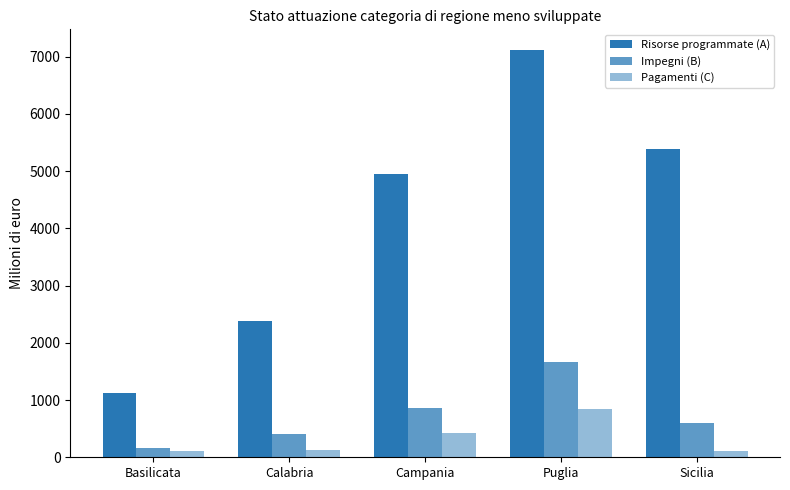

Reading left to right, transcribe all the data shown in this chart.

Risorse programmate (A): Basilicata=1115.7	Calabria=2379.0	Campania=4950.7	Puglia=7121.0	Sicilia=5378.0
Impegni (B): Basilicata=161.9	Calabria=399.3	Campania=869.7	Puglia=1666.0	Sicilia=607.4
Pagamenti (C): Basilicata=102.0	Calabria=130.0	Campania=431.2	Puglia=836.5	Sicilia=110.4